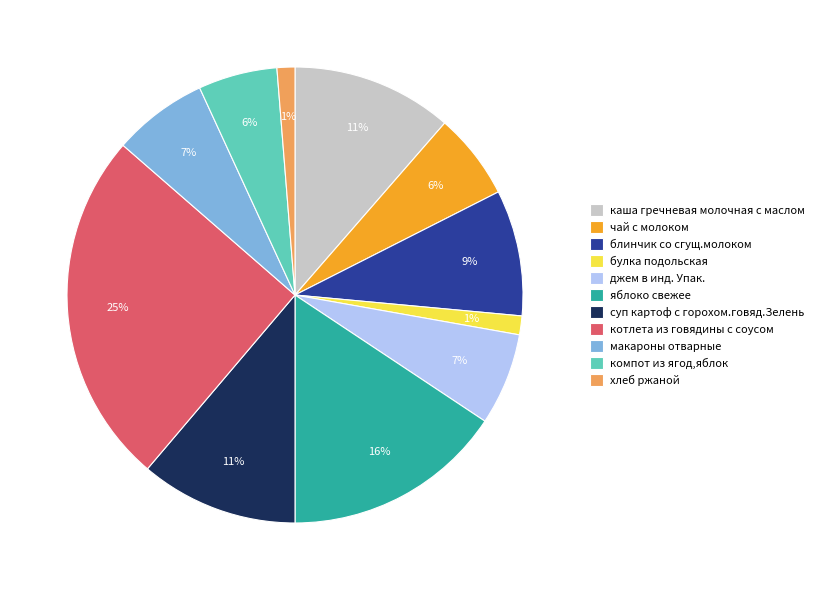

Does булка подольская account for over 50% of the chart?

No